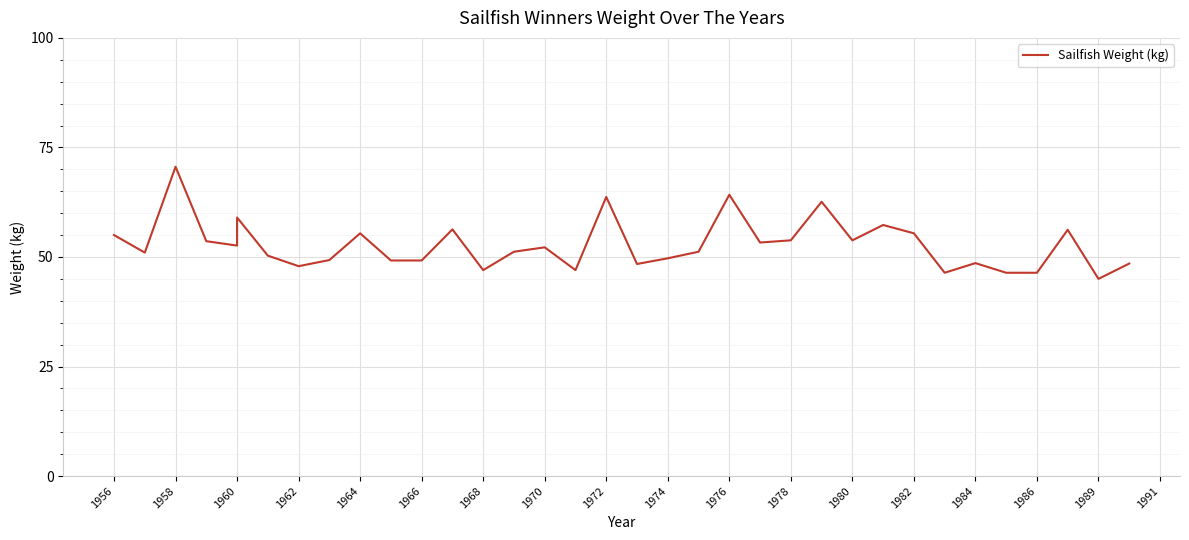

How many categories are shown in the chart?

35